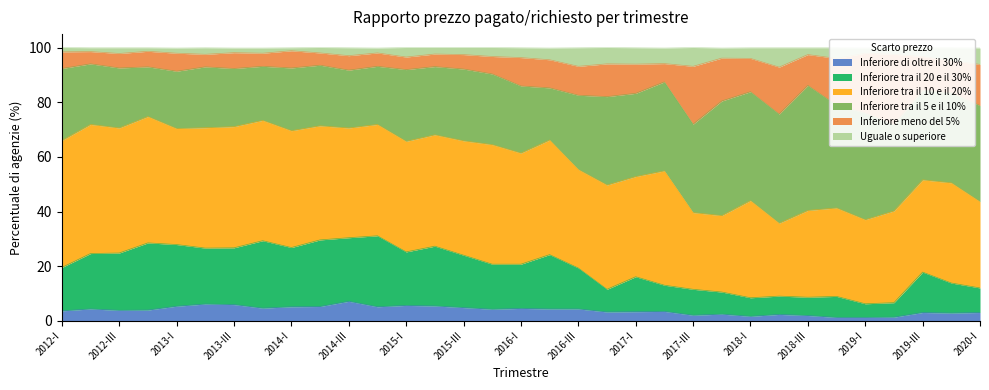

The Inferiore di oltre il 30% series shows 1.2 at 2019-I. True or false?

True